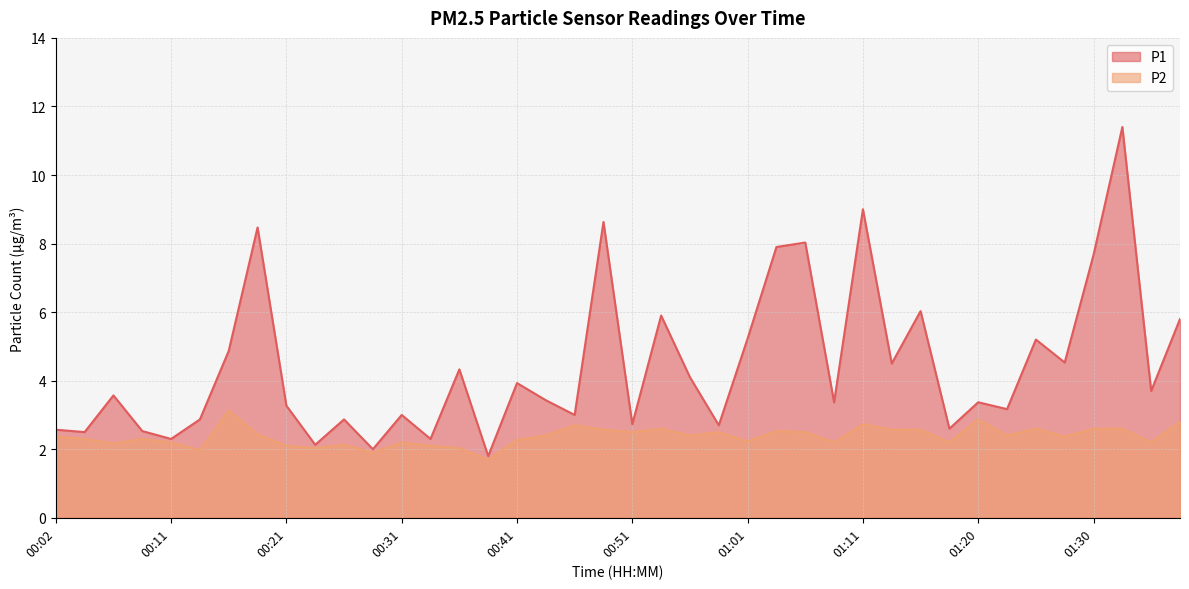

At how many categories does at least one series exceed 6?

8